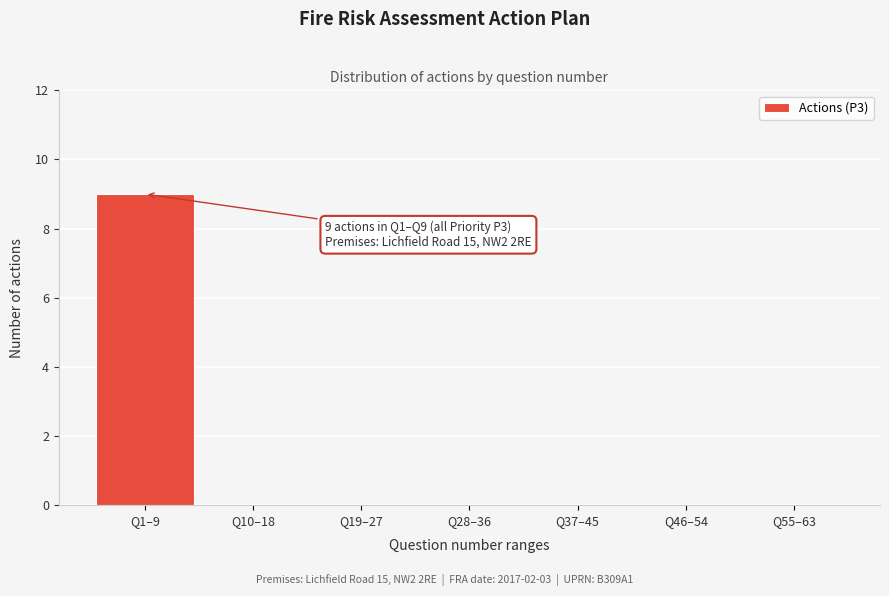

Reading left to right, transcribe all the data shown in this chart.

Q1–9=9	Q10–18=0	Q19–27=0	Q28–36=0	Q37–45=0	Q46–54=0	Q55–63=0